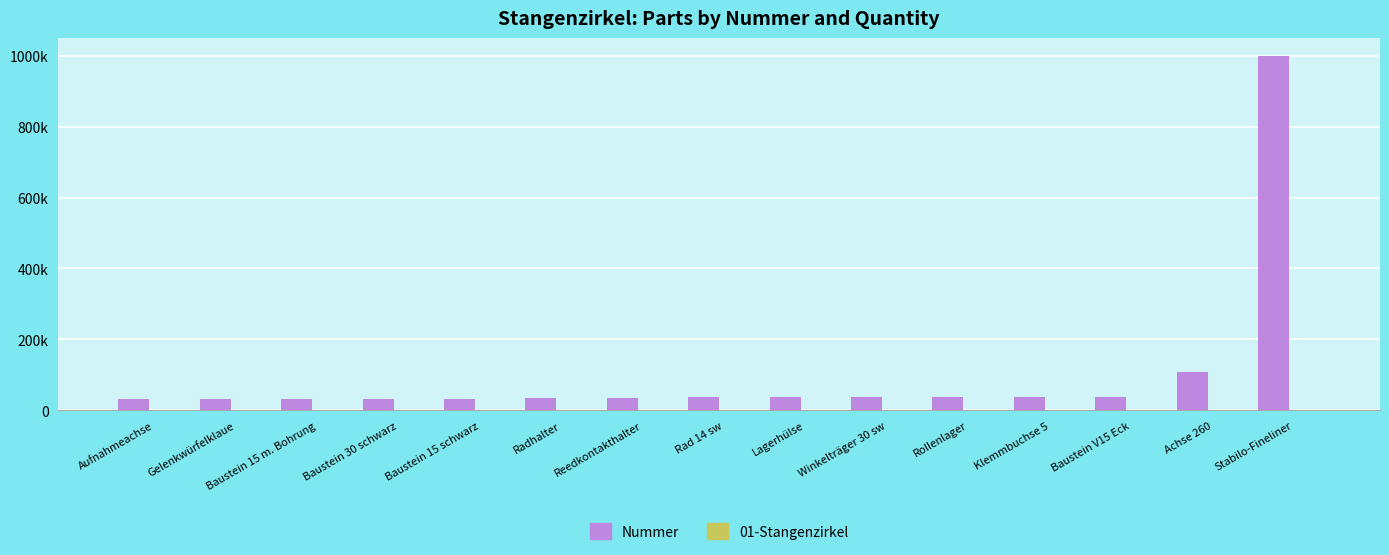

Rank the series by their maximum value, from highest to lowest.

Nummer, 01-Stangenzirkel